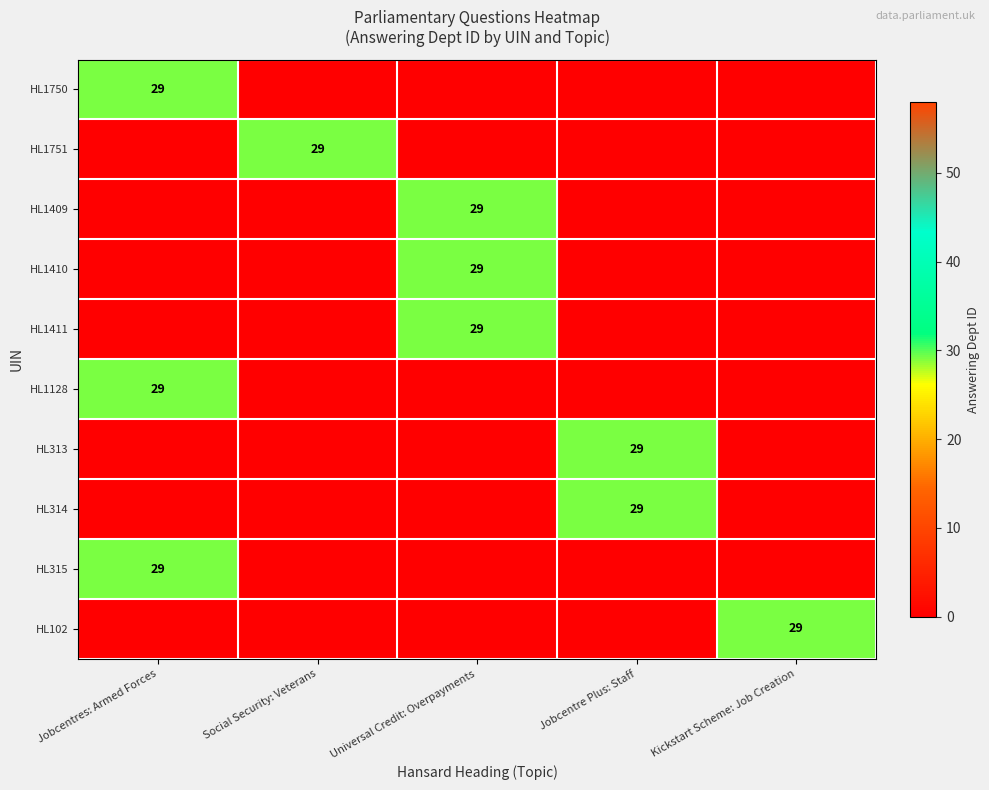

The HL1410 series shows 14 at Universal Credit: Overpayments. True or false?

False